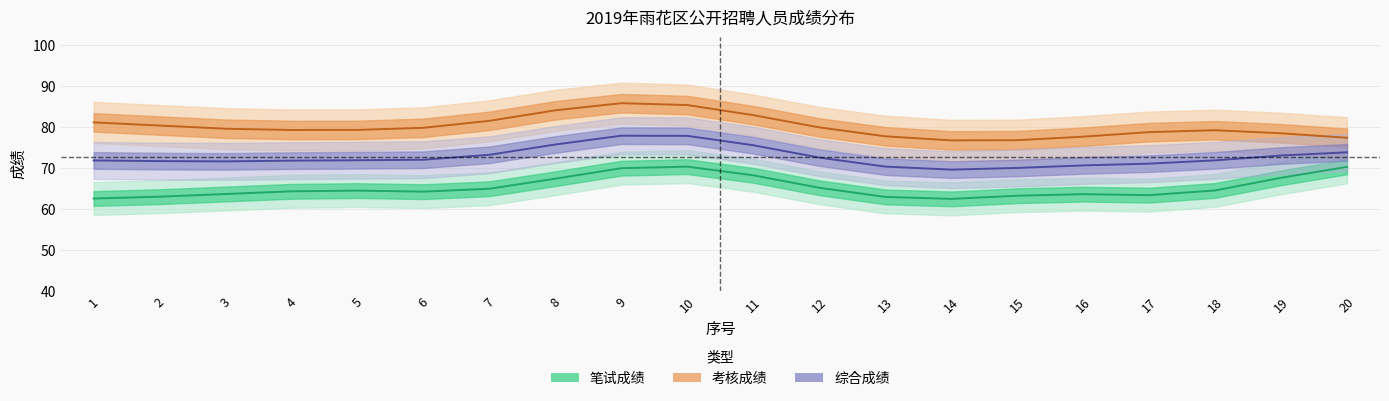

Which category has the highest value in the 考核成绩 series?

9